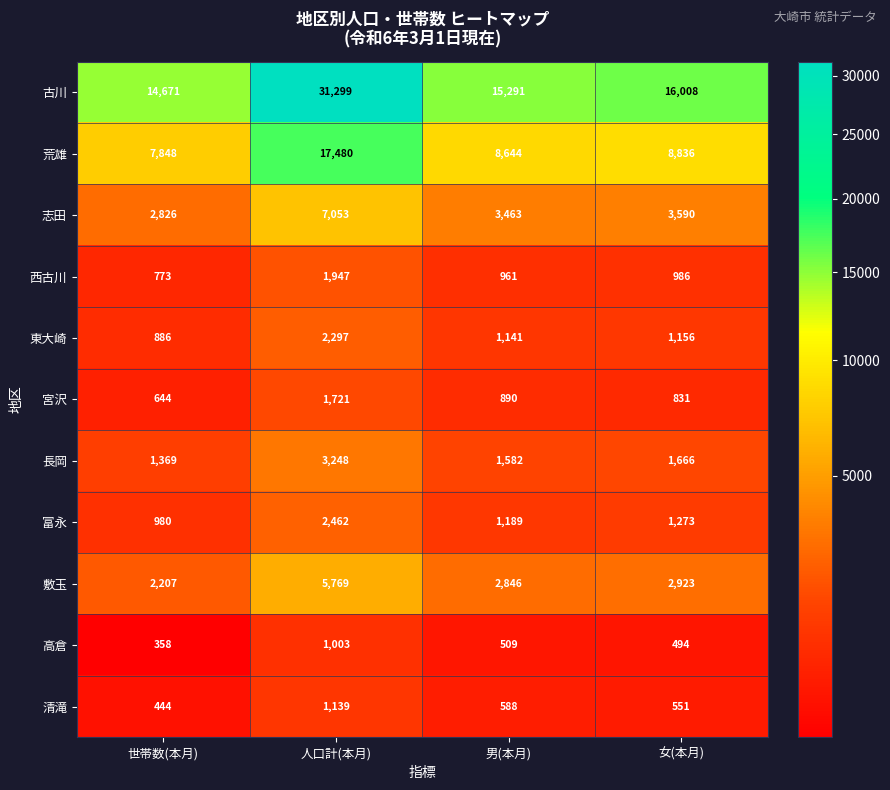

What is the total value across all series at 男(本月)?

37104